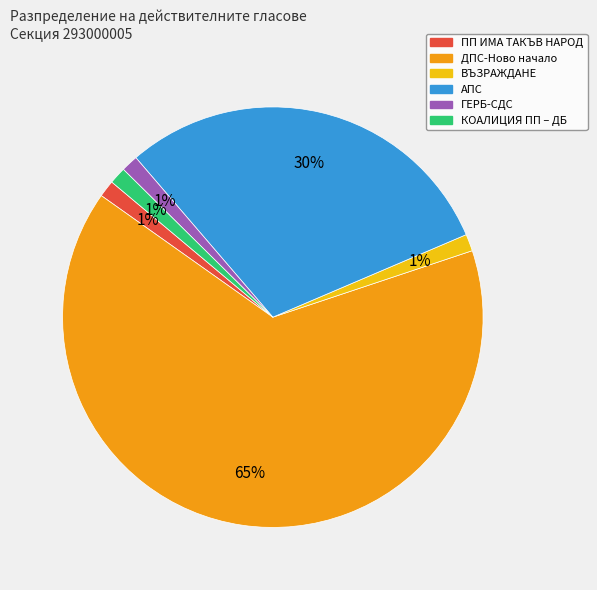

Is there a majority slice in this chart?

Yes